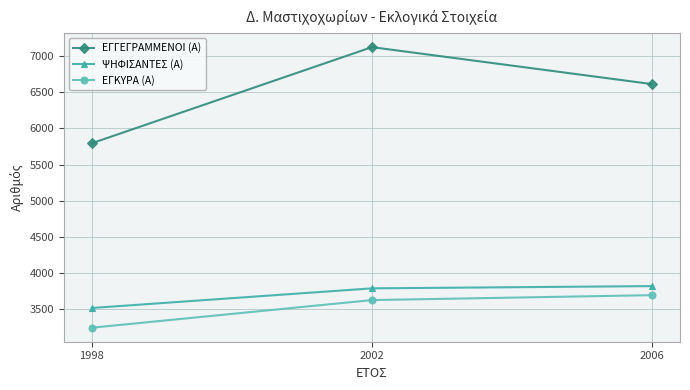

Is this an area chart (filled region under the line)?

No